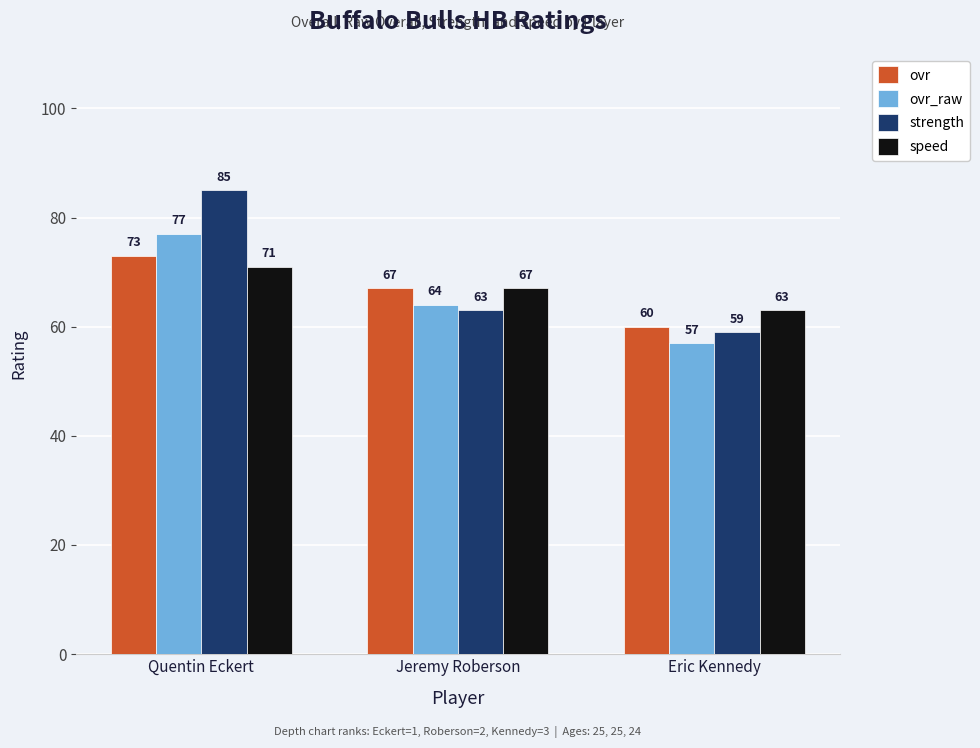

What value does the strength series have at Eric Kennedy, to the nearest 5?

60